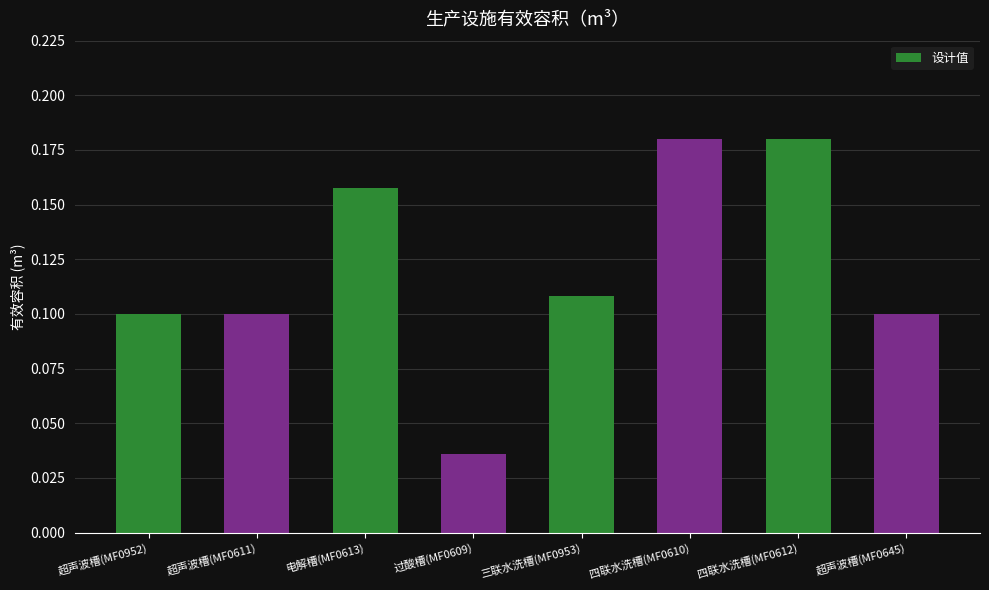

How many values are between 0 and 1?

8